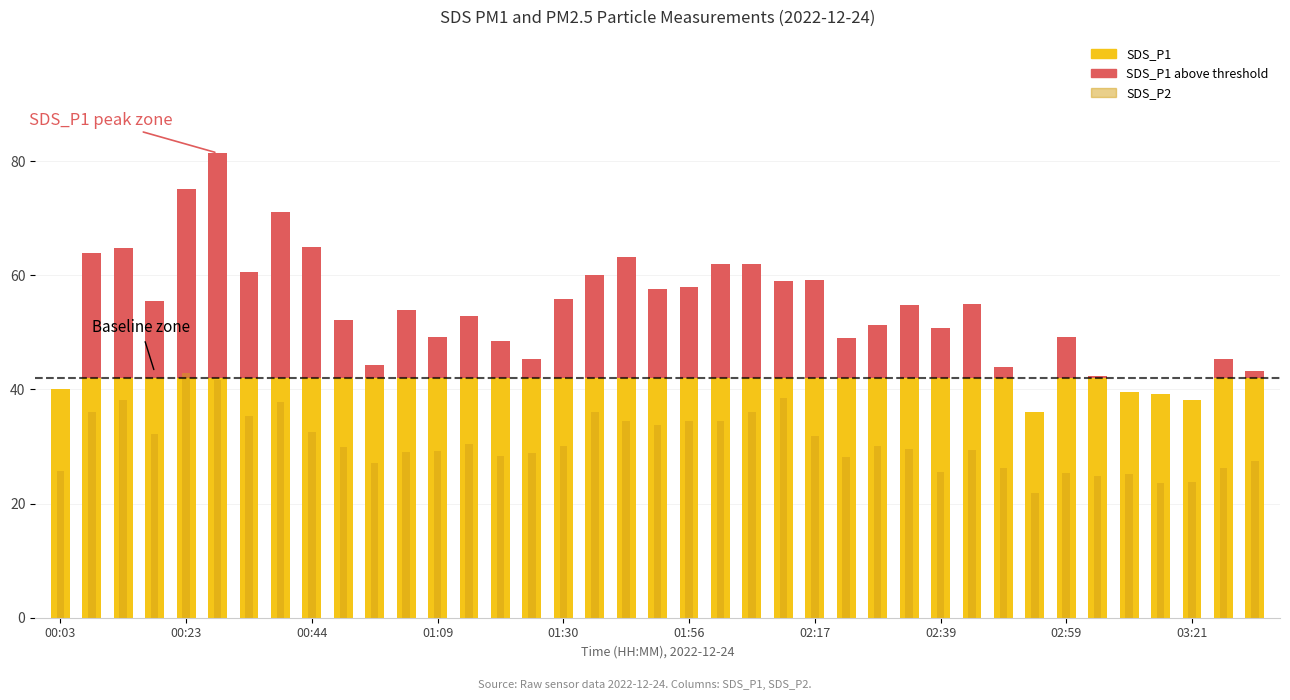

Rank the series by their average value, from highest to lowest.

SDS_P1, SDS_P2